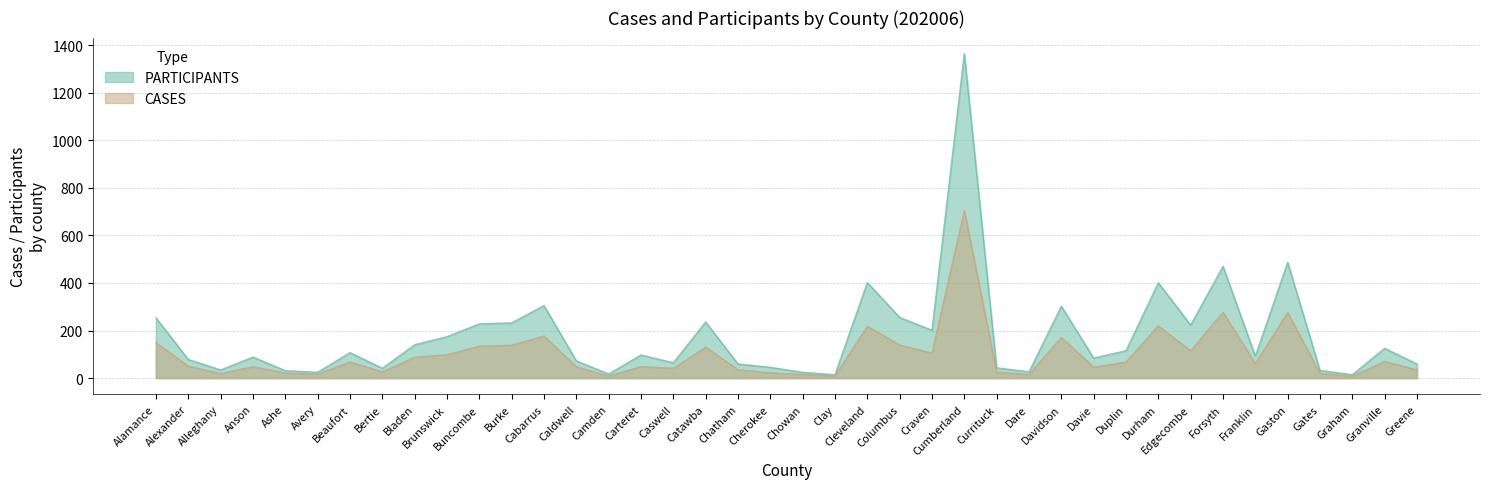

What is the highest value of the PARTICIPANTS series?

1365